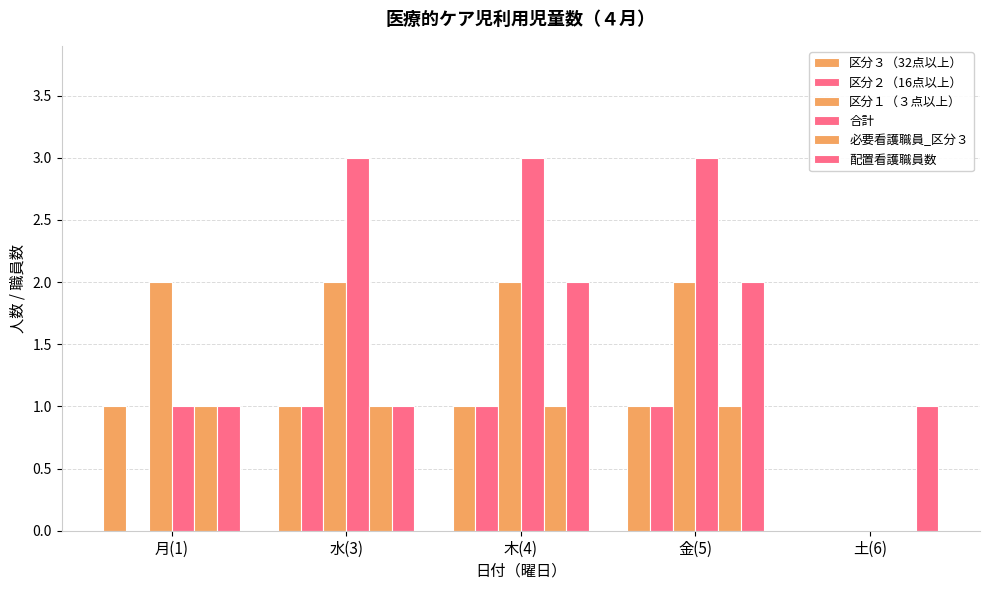

Which series has the widest spread of values?

合計